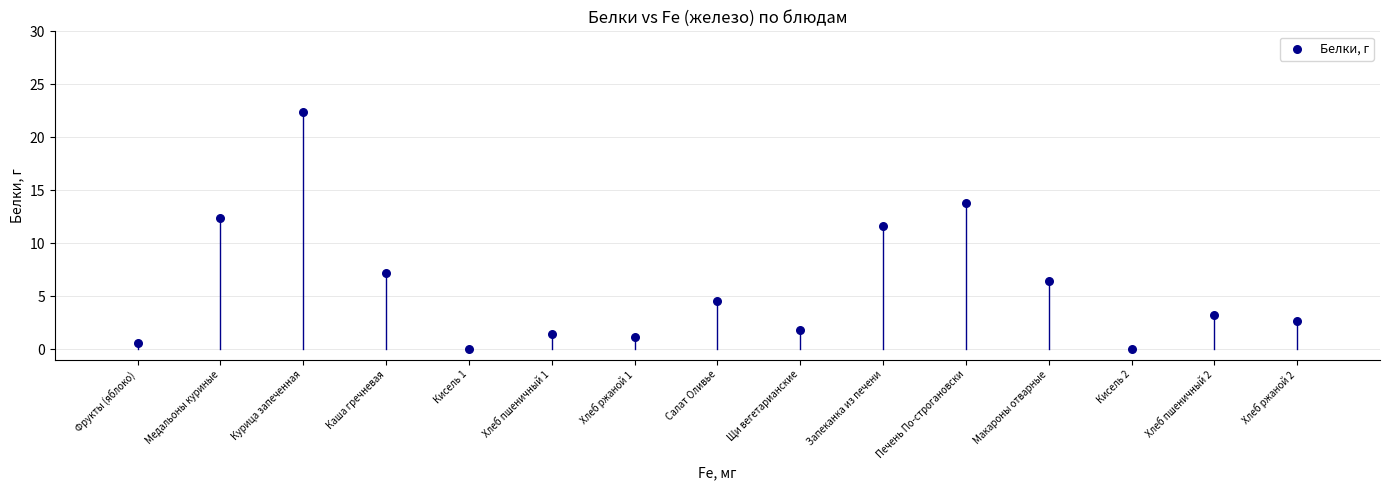

What is the range of Y values (max minus min)?

22.4